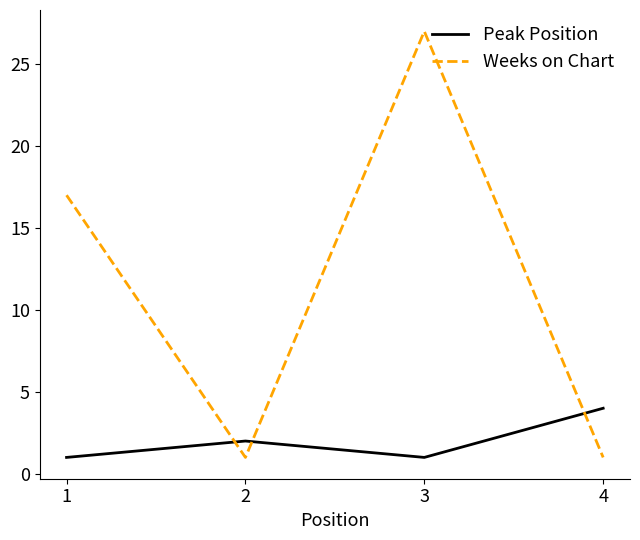

What is the sum of the Peak Position values at 2 and 3?

3